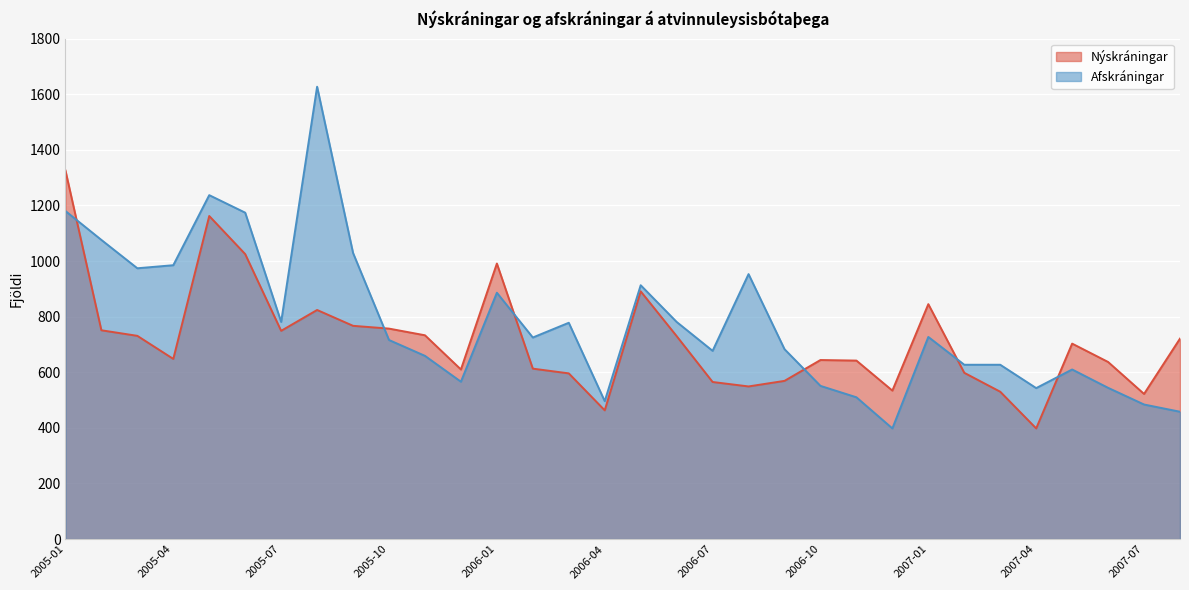

At which label does Nýskráningar first exceed 703?

2005-01